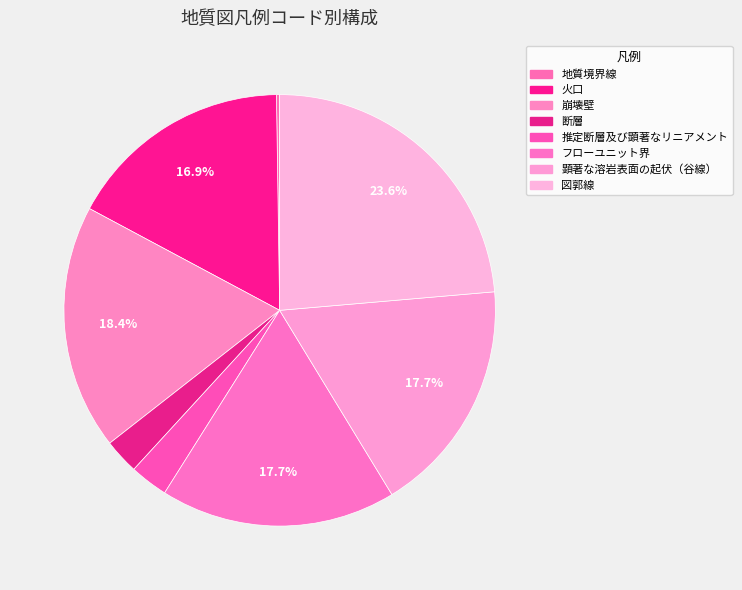

To the nearest percent, what percentage of the pie is 図郭線?

24%